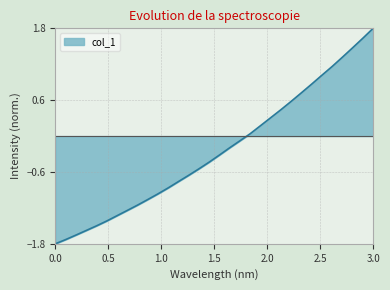

What is the smallest value displayed?

-1.8